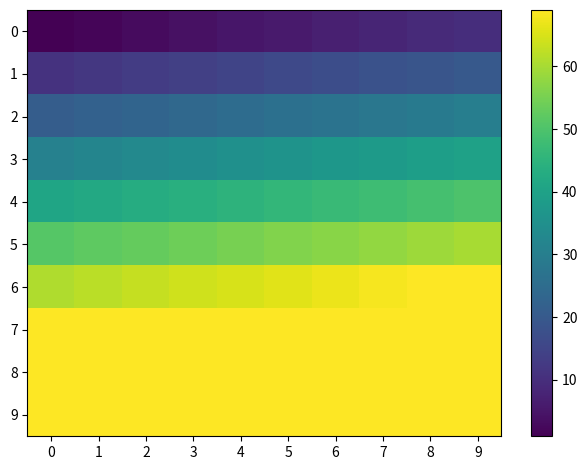

What is the difference between the highest and lowest values at 0?

68